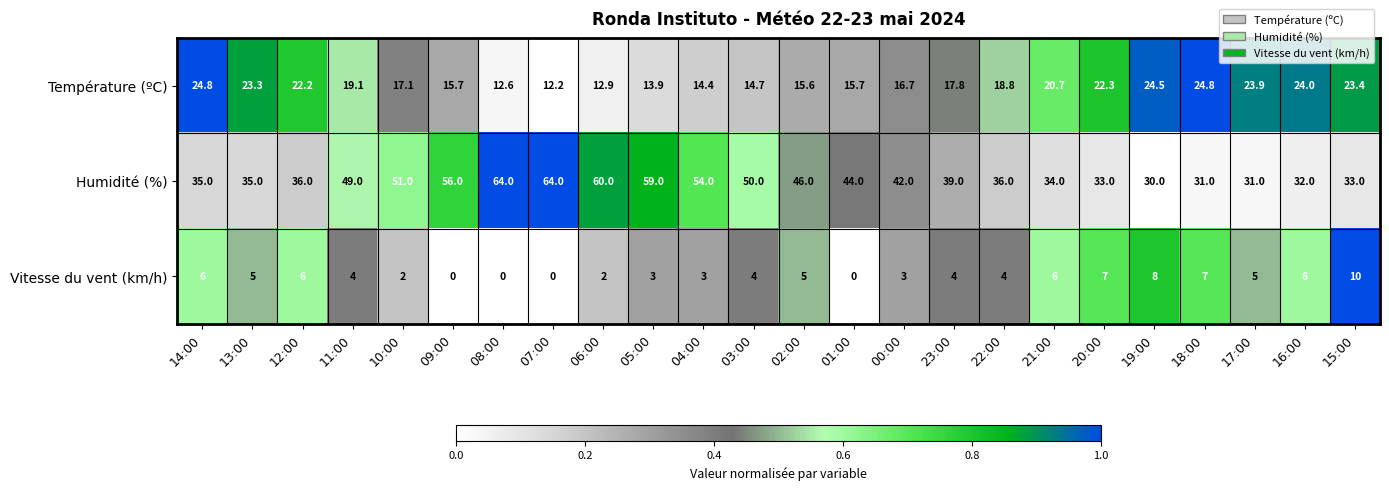

The Vitesse du vent (km/h) series shows 0.7 at 04:00. True or false?

False